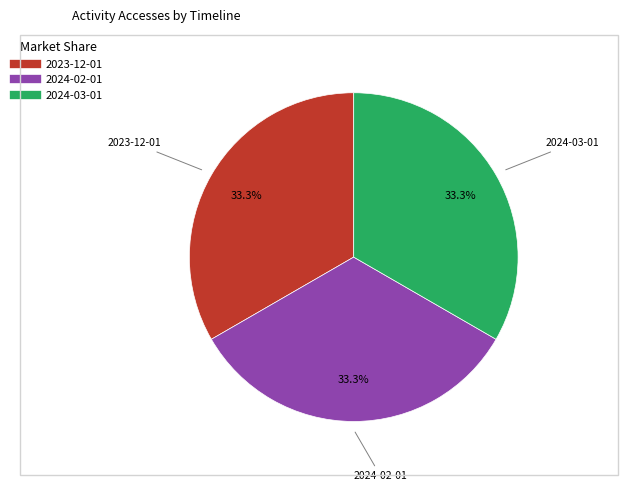

Does any single category account for the majority?

No